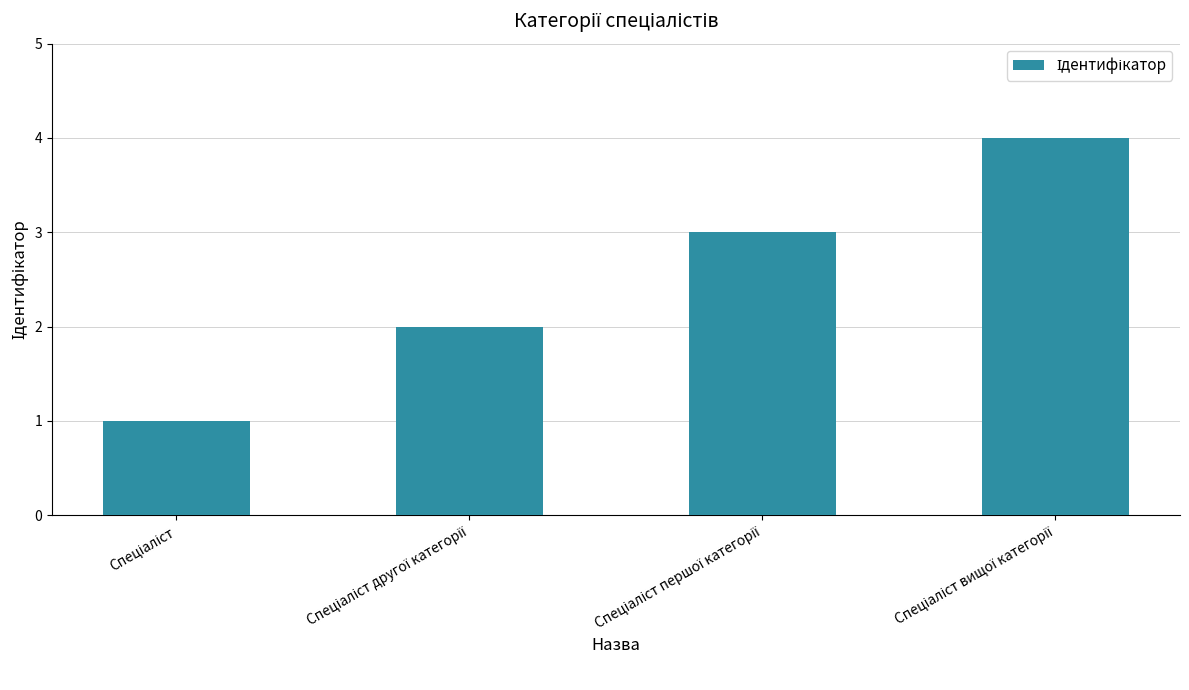

What is the maximum value shown in the chart?

4